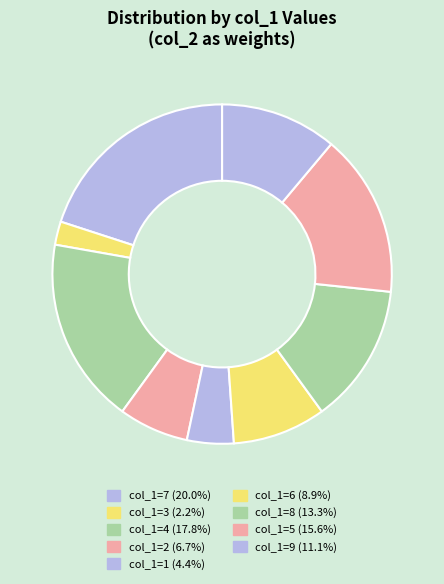

How many segments does this pie chart have?

9